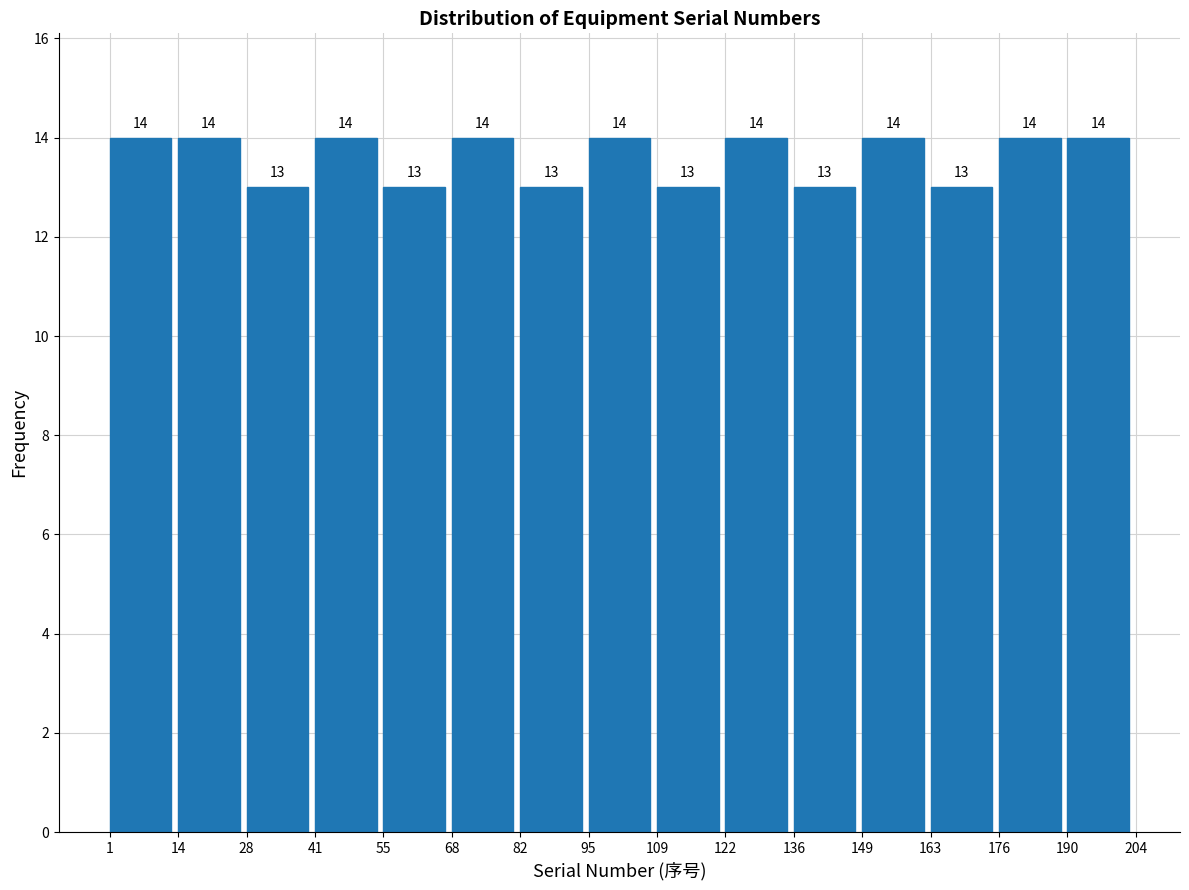

How tall is the bar that spans 136 to 149 on the x-axis?

13